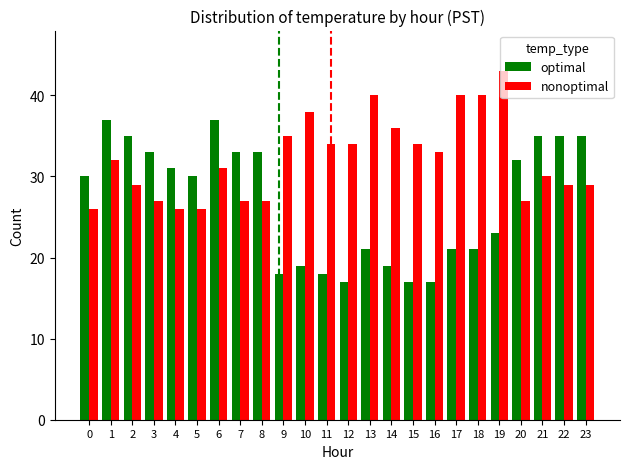

The value of nonoptimal at 3 is 12. True or false?

False